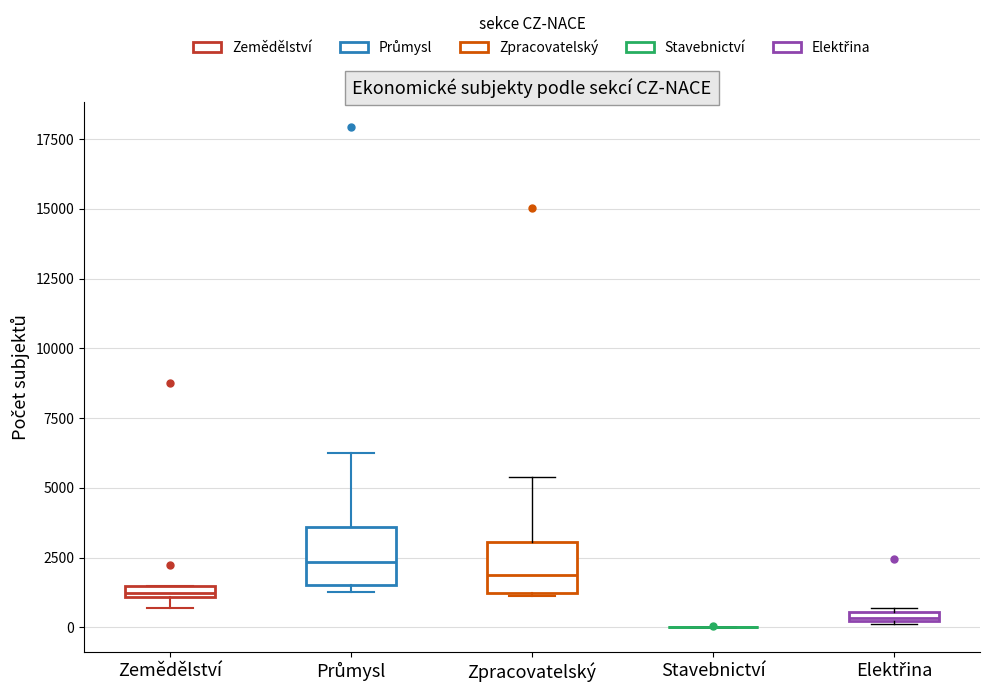

Where is the lower edge of the box for Zemědělství on the y-axis? The values are not printed on the chart, so give them approximately, as read against the axis.

1000